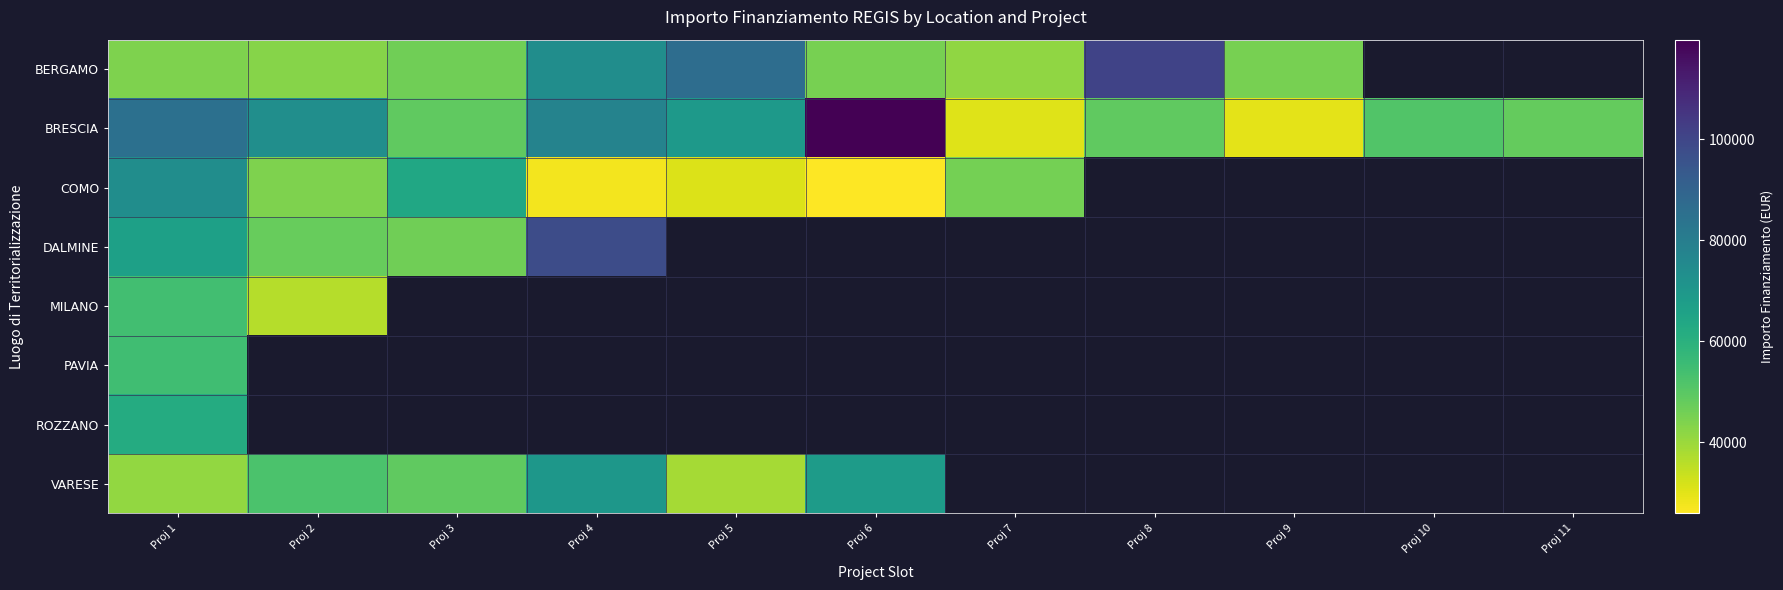

How many categories are shown in the chart?

11